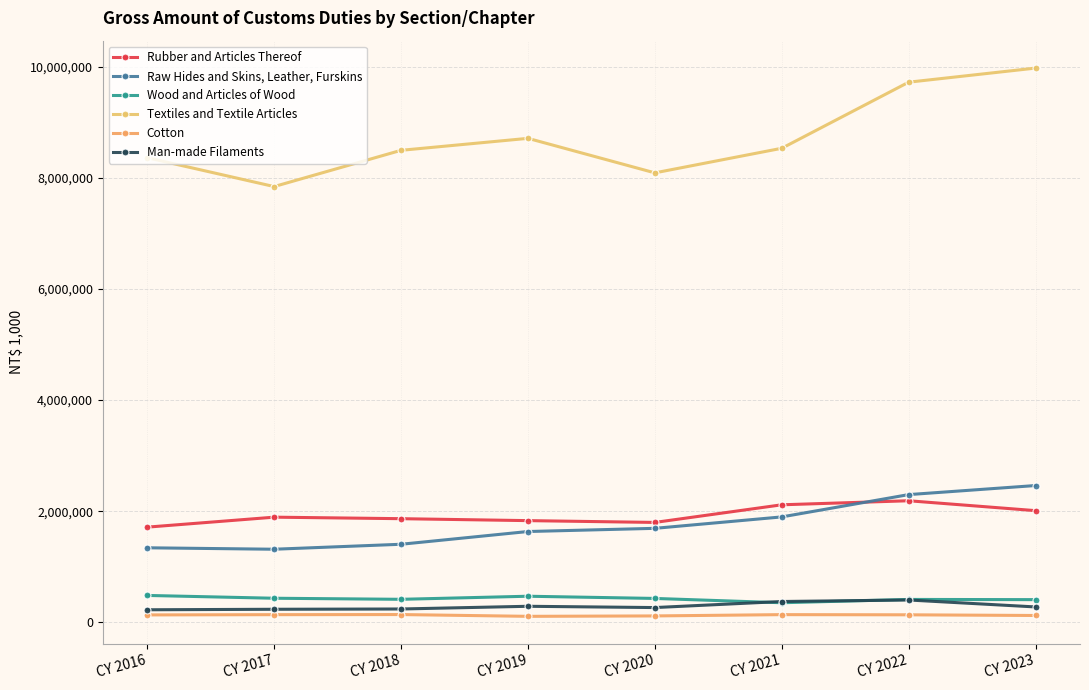

At which category is the sum across all series the highest?

CY 2023